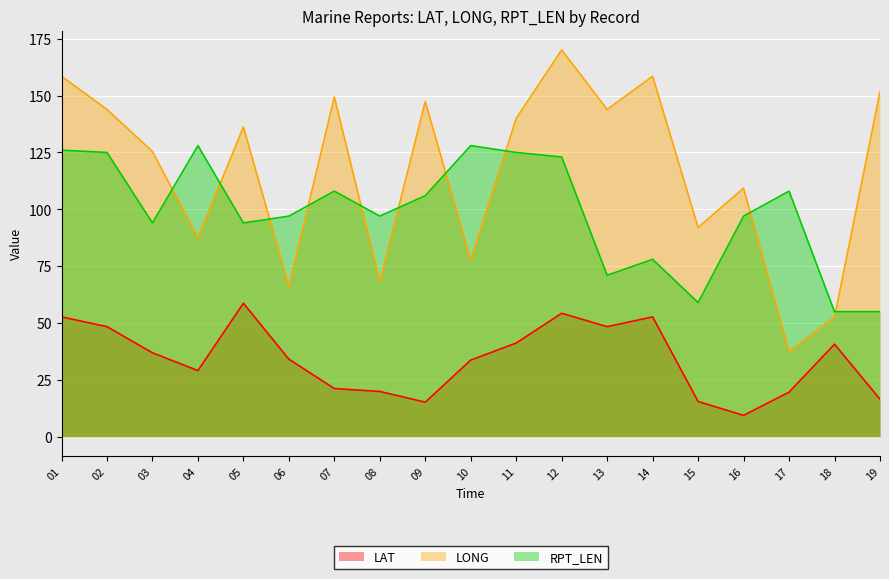

At how many categories does at least one series exceed 48?

19